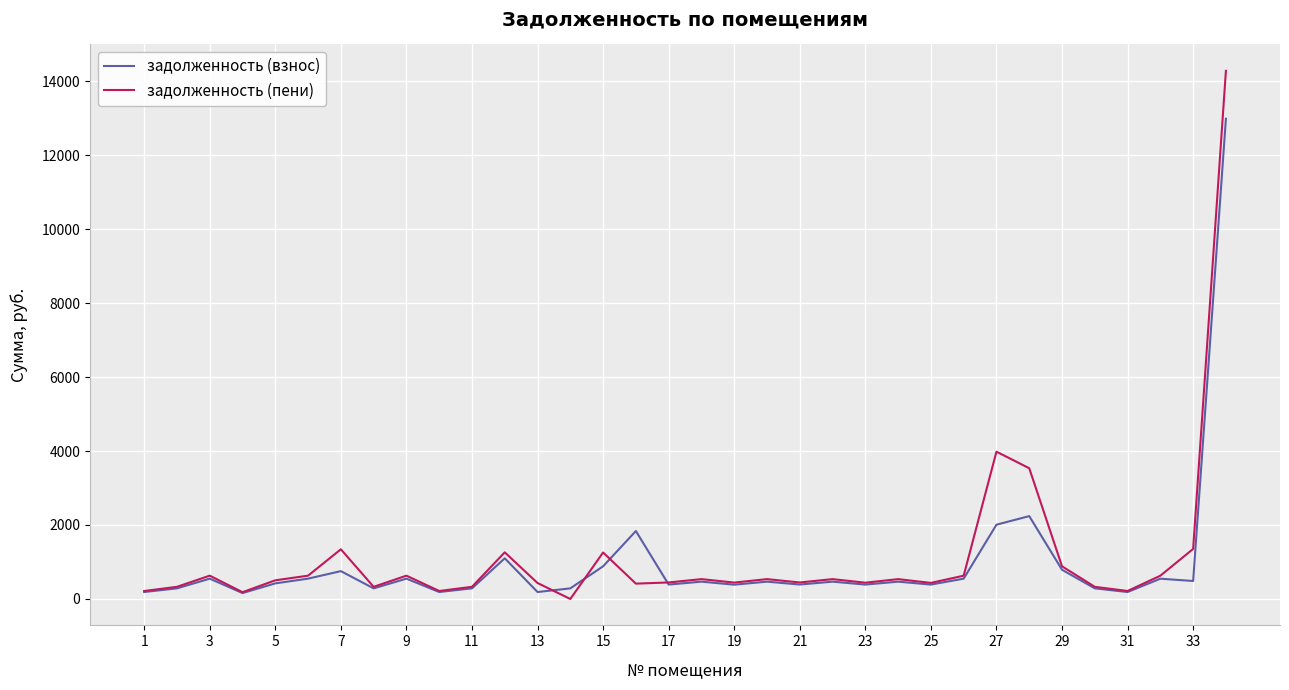

List the series in order of their peak value, lowest first.

задолженность (взнос), задолженность (пени)